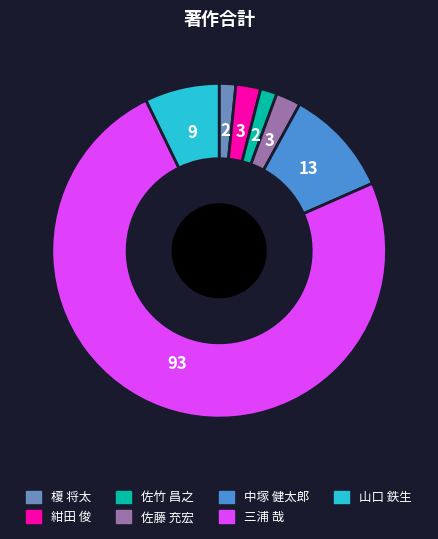

Does 三浦 哉 represent more than half of the total?

Yes